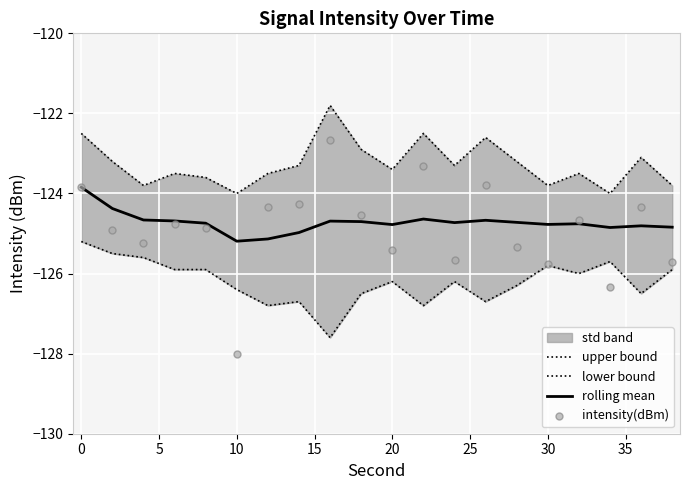

Which series contains the lowest Y value?

intensity(dBm)